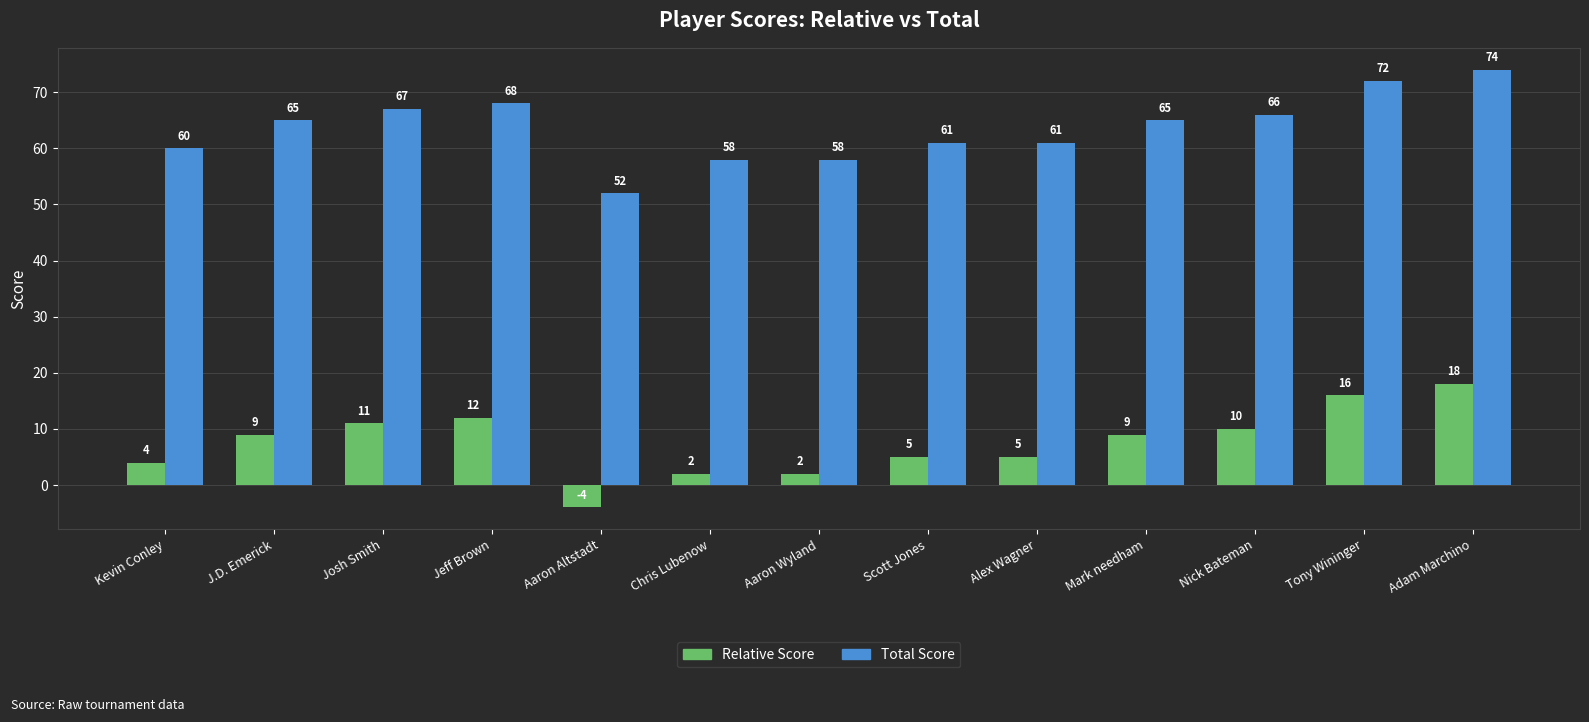

Rank the series at Aaron Wyland from lowest to highest value.

Relative Score, Total Score